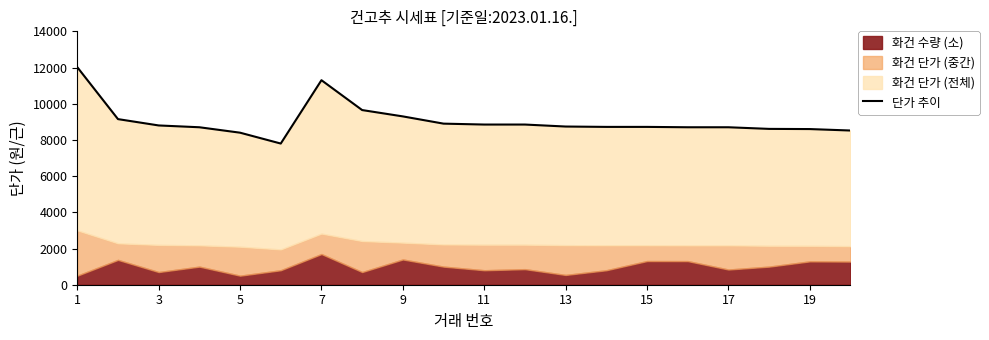

What is the average value?

9052